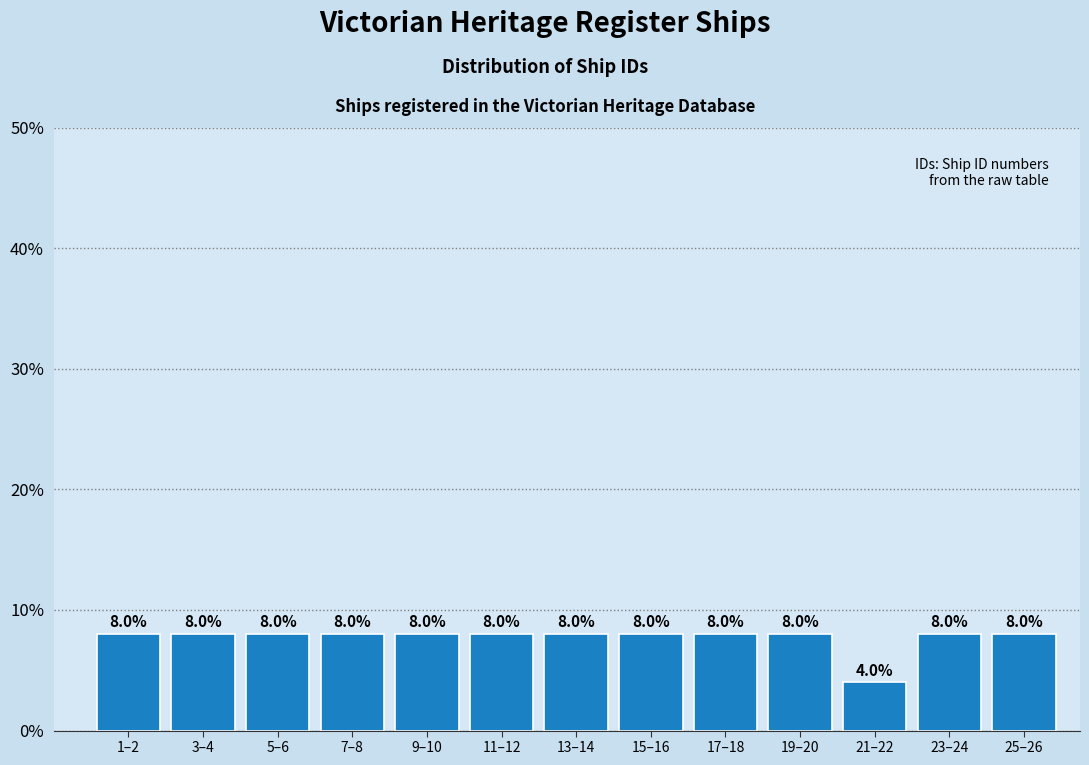

Reading left to right, list all the values displayed in this chart.

8	8	8	8	8	8	8	8	8	8	4	8	8